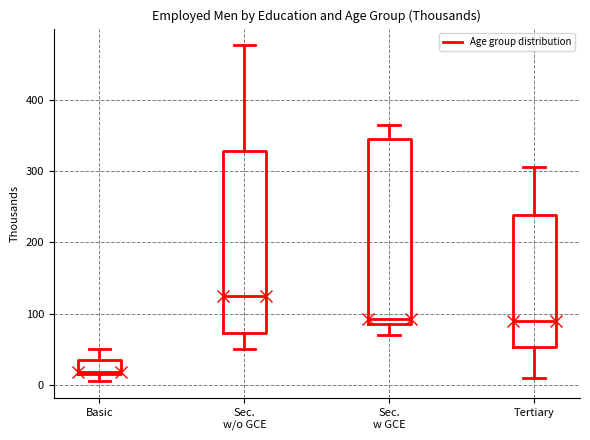

Where does the lower whisker of the box for Tertiary end on the y-axis? The values are not printed on the chart, so give them approximately, as read against the axis.

10